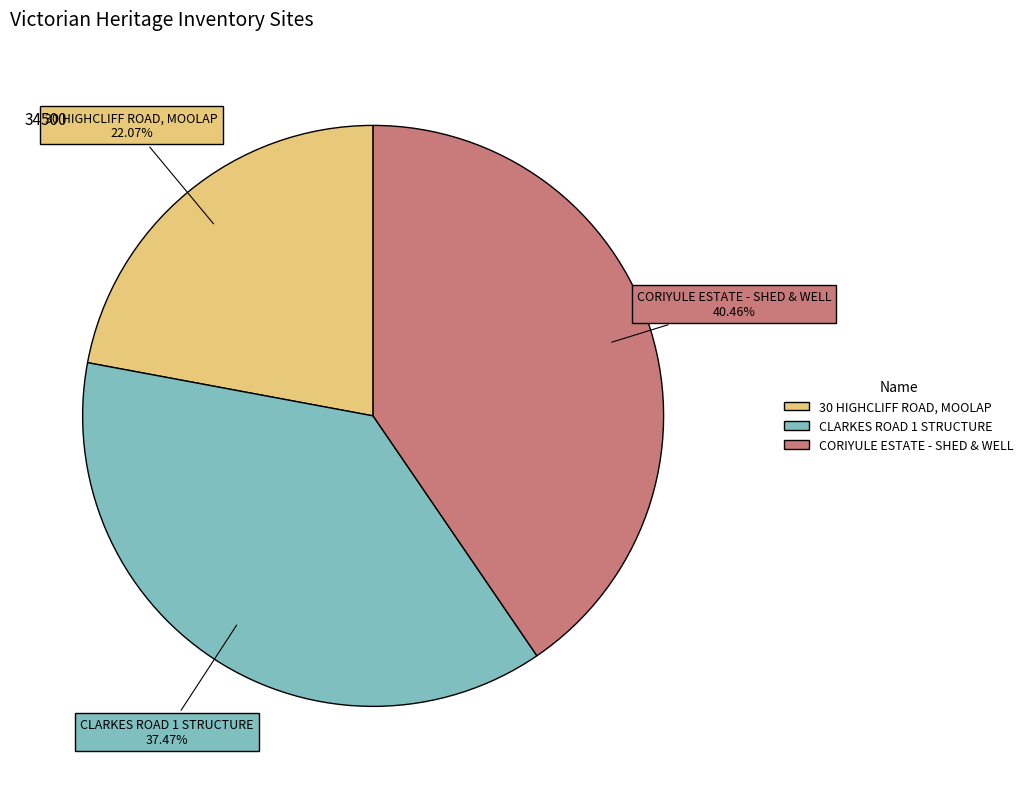

To the nearest percent, what is the average slice percentage?

33%